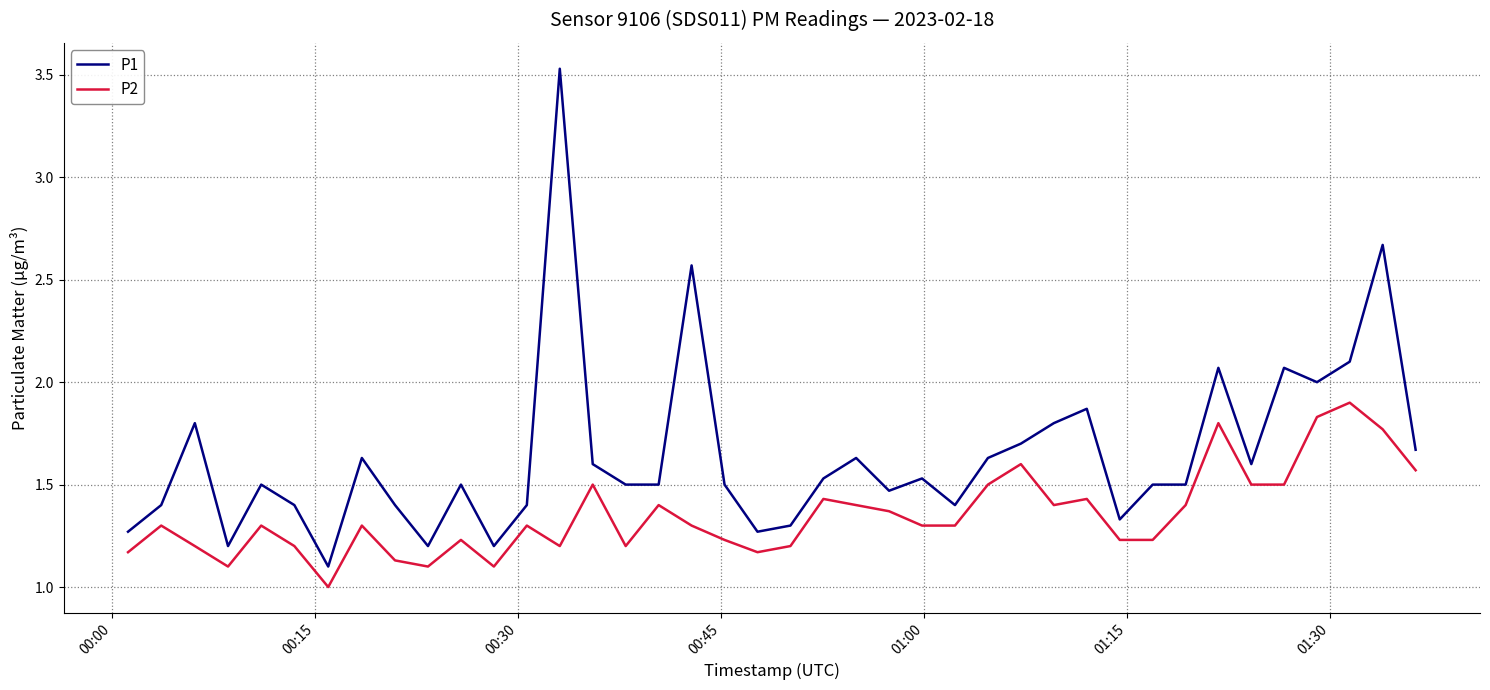

List the series in order of their peak value, highest first.

P1, P2